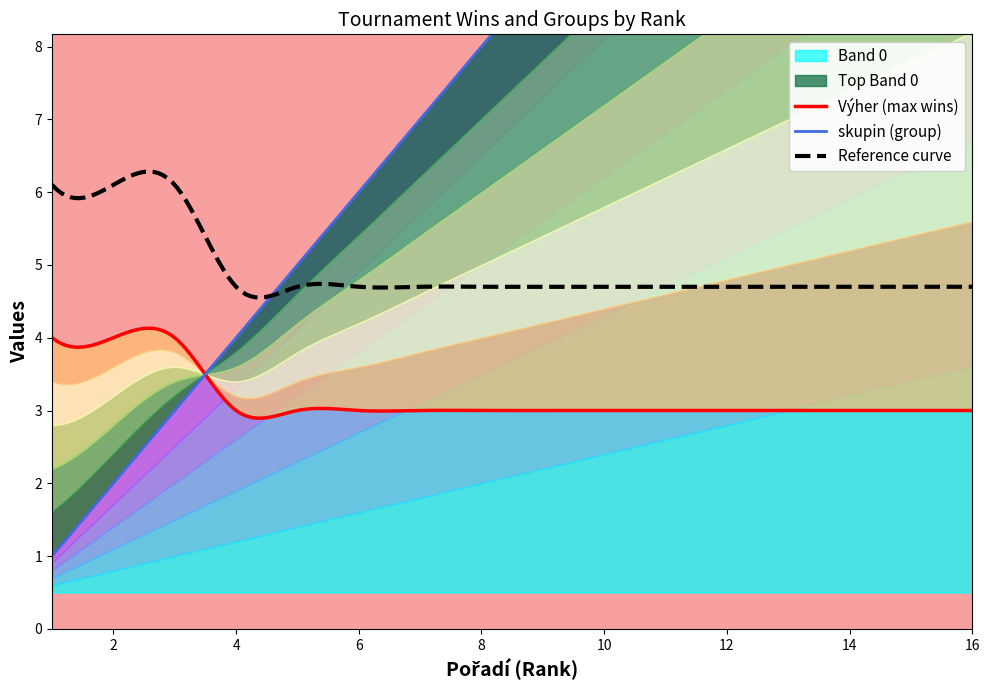

Count the number of categories in the chart.

16